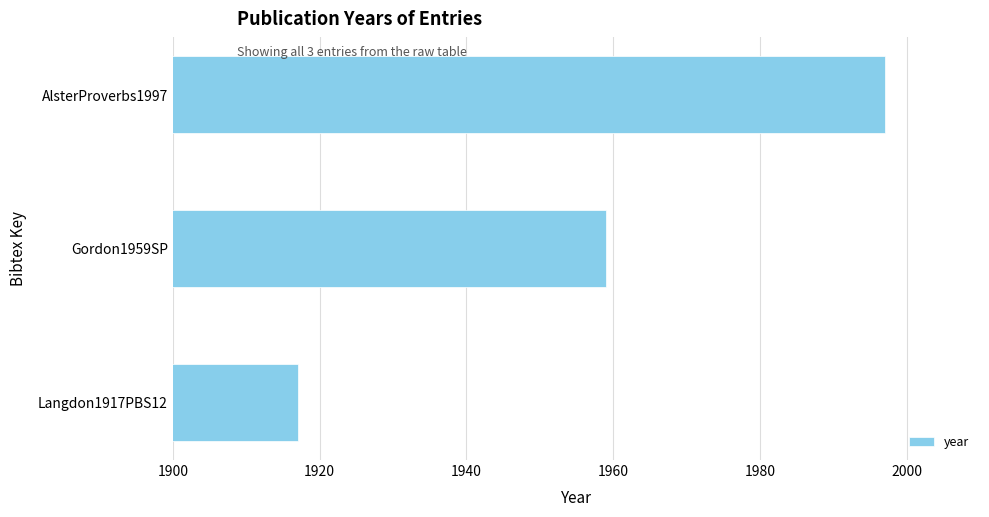

List the labels in order of value, smallest first.

Langdon1917PBS12, Gordon1959SP, AlsterProverbs1997